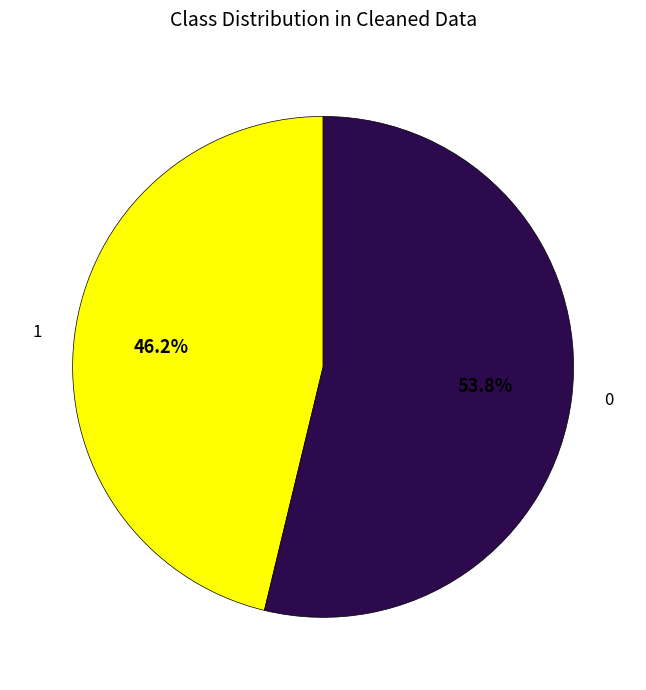

Is there any slice that represents more than half of the pie?

Yes